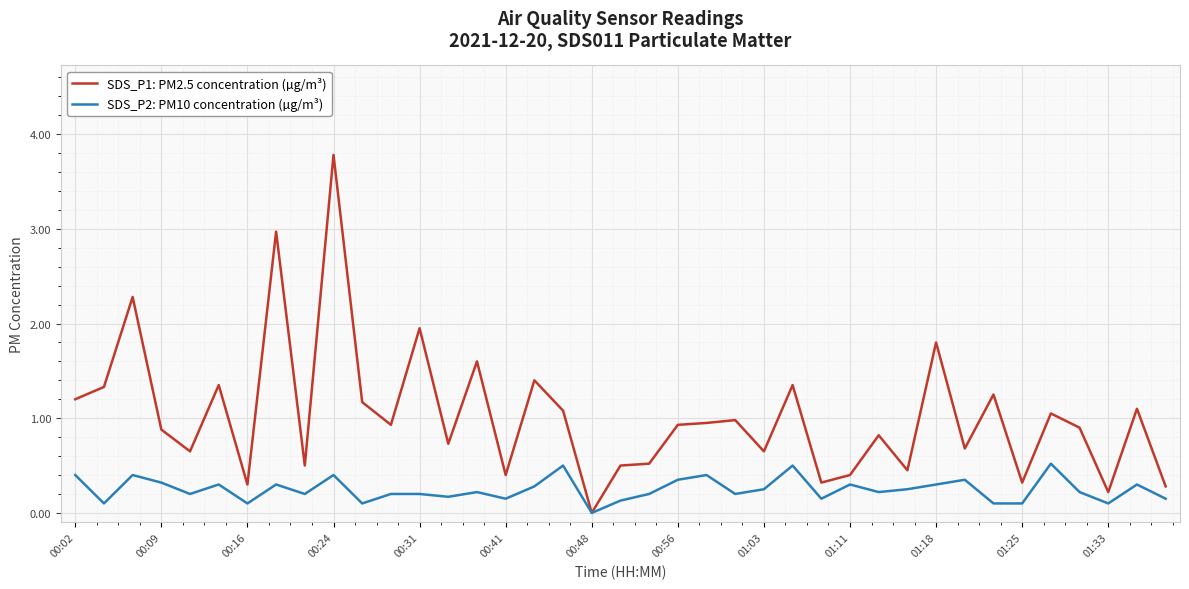

List the series in order of their peak value, highest first.

SDS_P1: PM2.5 concentration (µg/m³), SDS_P2: PM10 concentration (µg/m³)